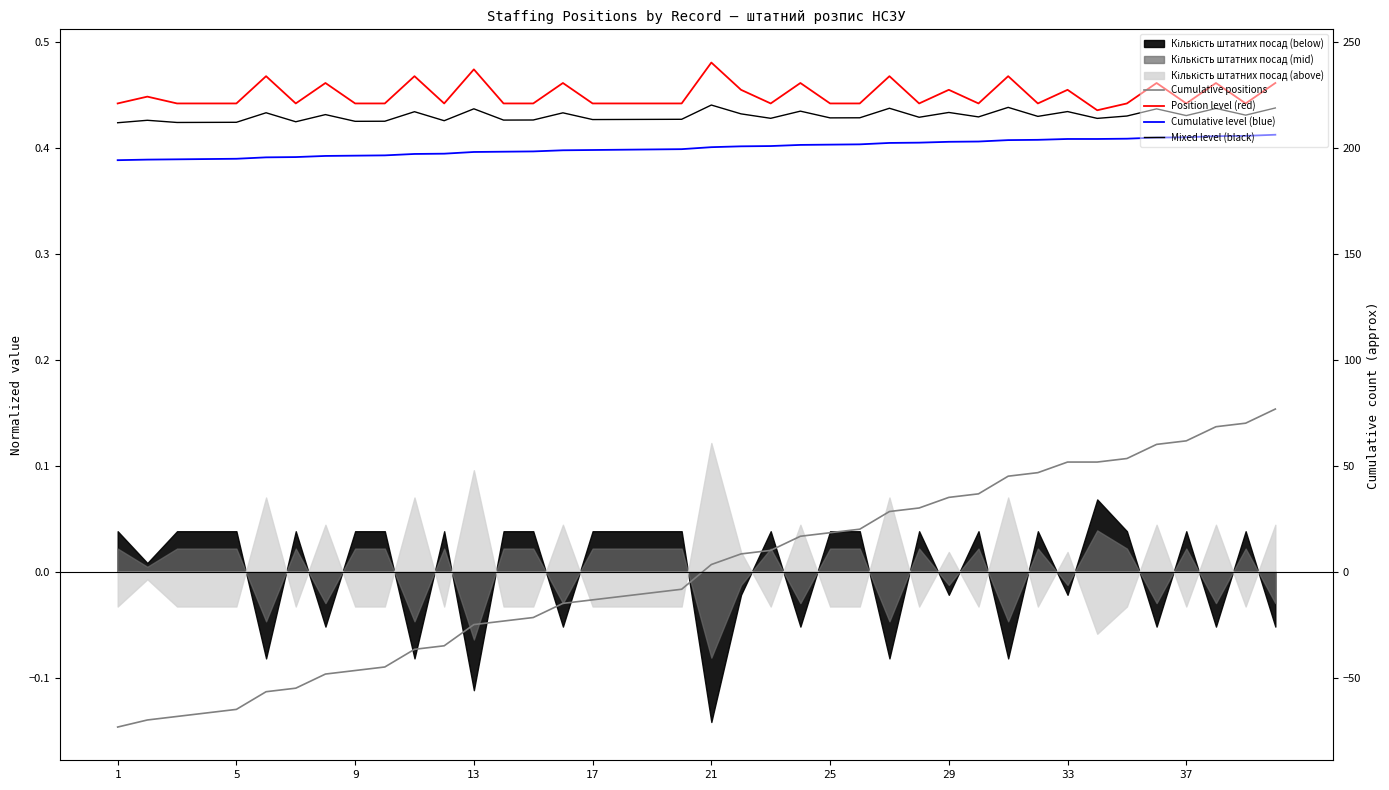

The value of Cumulative level (blue) at 31 is 0.6. True or false?

False